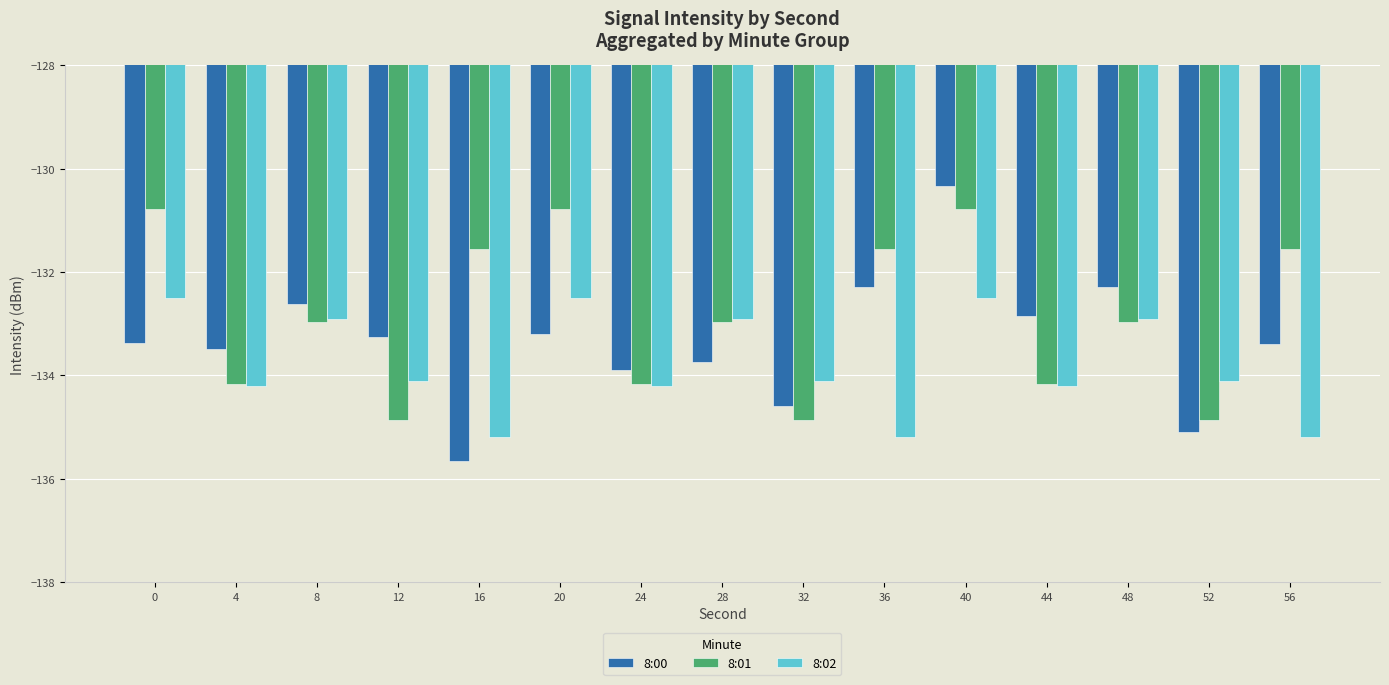

What is the difference between the maximum and minimum values in the 8:02 series?

2.7